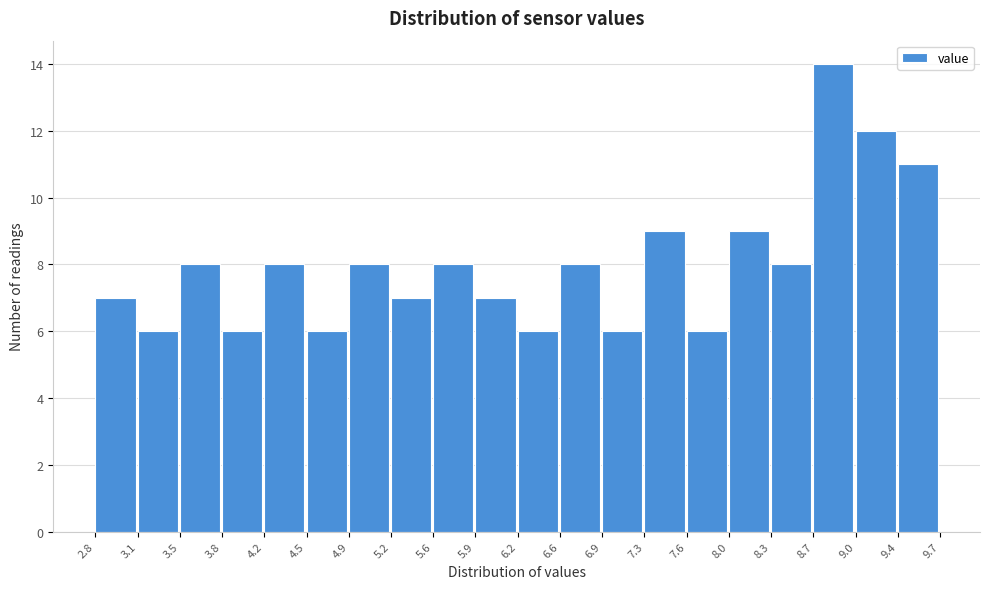

Reading left to right, transcribe this chart: for each bar, give the range it covers on the x-axis and its height. The values are not printed on the chart, so give them approximately, as read against the axis.

2.8 to 3.1: 7
3.1 to 3.5: 6
3.5 to 3.8: 8
3.8 to 4.2: 6
4.2 to 4.5: 8
4.5 to 4.9: 6
4.9 to 5.2: 8
5.2 to 5.6: 7
5.6 to 5.9: 8
5.9 to 6.2: 7
6.2 to 6.6: 6
6.6 to 6.9: 8
6.9 to 7.3: 6
7.3 to 7.6: 9
7.6 to 8.0: 6
8.0 to 8.3: 9
8.3 to 8.7: 8
8.7 to 9.0: 14
9.0 to 9.4: 12
9.4 to 9.7: 11